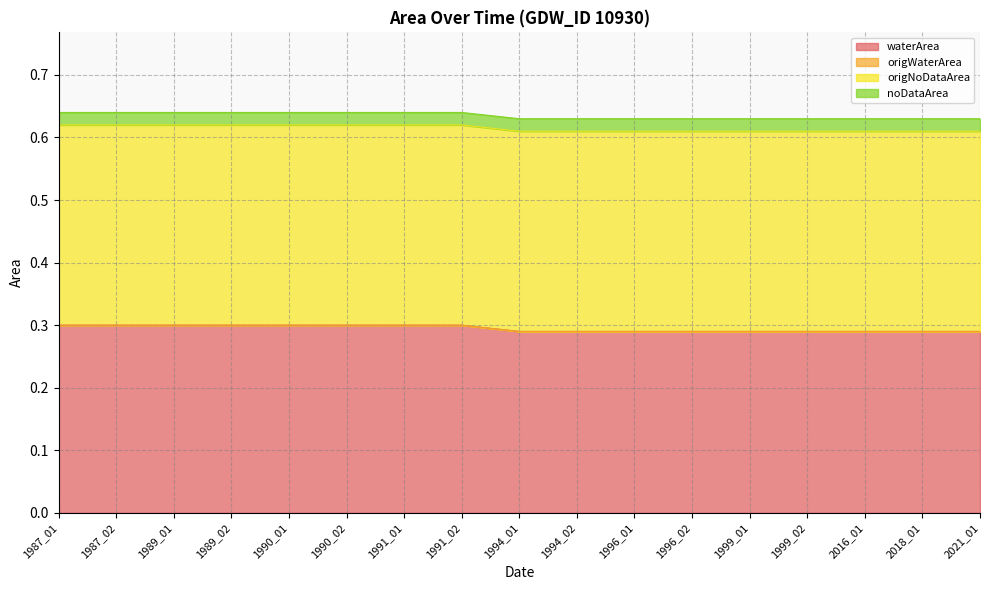

How many lines are shown in the chart?

4